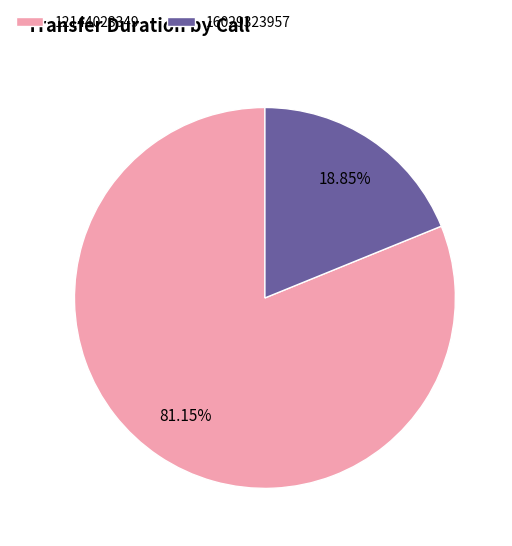

Rank the categories by value from lowest to highest.

16029323957, 12144023349